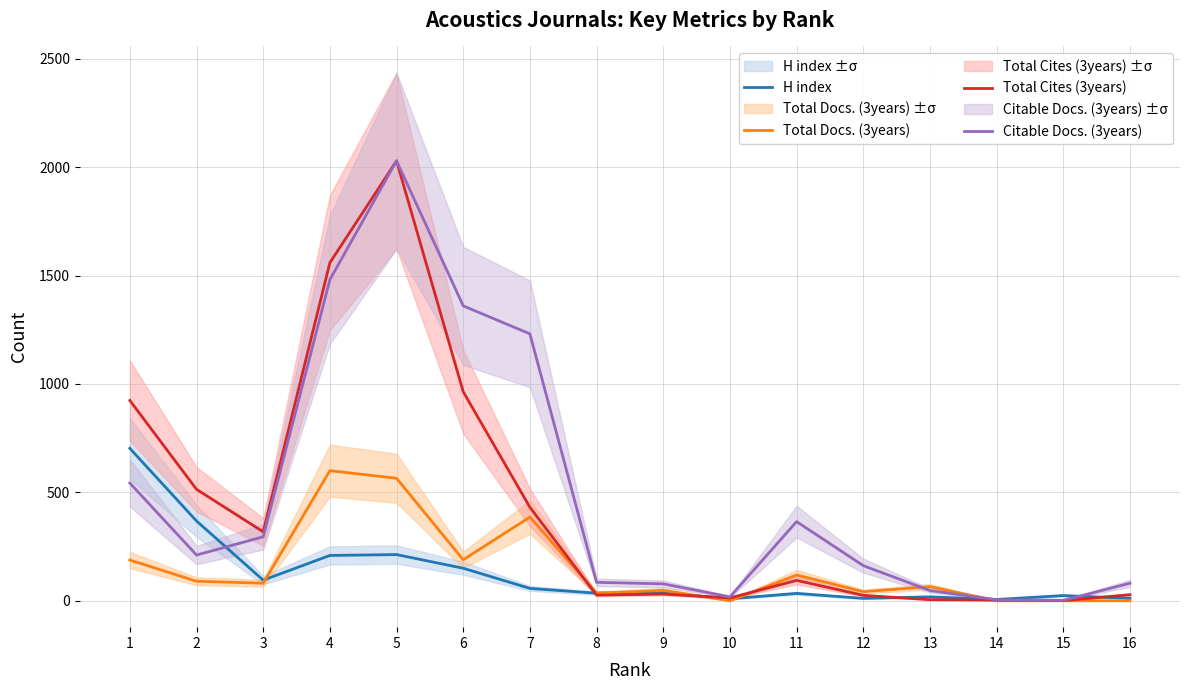

Which has a higher value, 13 or 12?

13